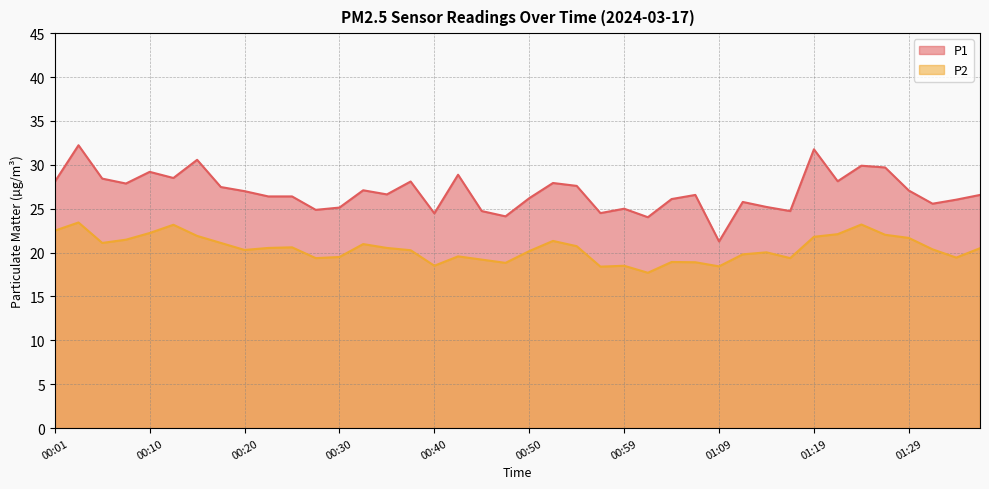

Rank the series by their maximum value, from highest to lowest.

P1, P2